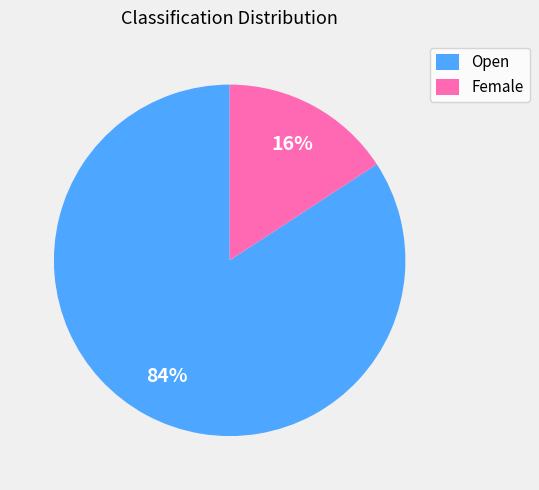

To the nearest percent, what is the average slice percentage?

50%